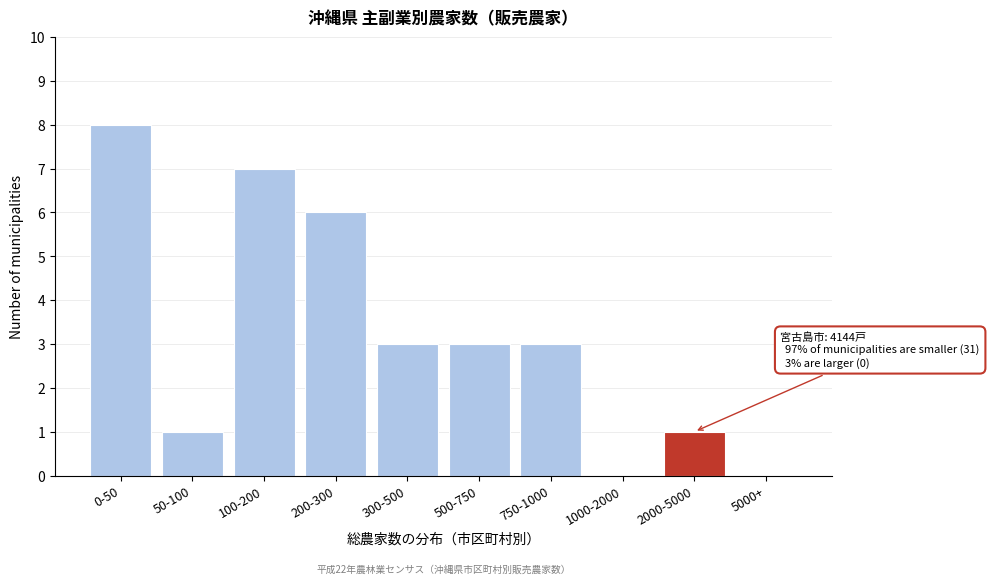

Reading left to right, extract all data points from this chart.

0-50=8	50-100=1	100-200=7	200-300=6	300-500=3	500-750=3	750-1000=3	1000-2000=0	2000-5000=1	5000+=0